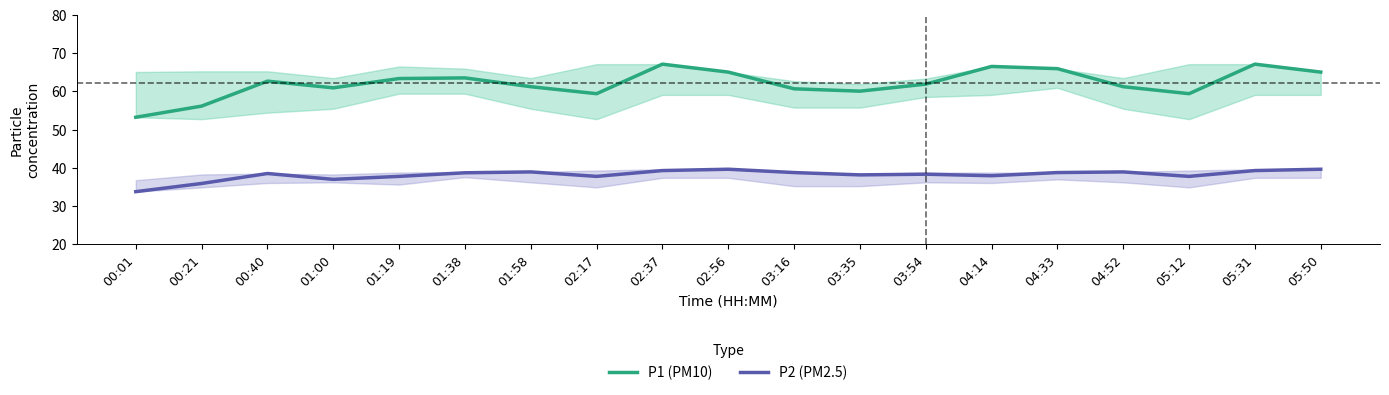

Reading left to right, list all the values displayed in this chart.

P1 (PM10): 53.2	56.2	62.7	61.0	63.4	63.5	61.2	59.4	67.2	65.1	60.7	60.1	61.9	66.5	66.0	61.2	59.4	67.2	65.1
P2 (PM2.5): 33.8	35.9	38.5	37.0	37.8	38.7	39.0	37.8	39.3	39.6	38.8	38.2	38.4	38.0	38.8	39.0	37.8	39.3	39.6